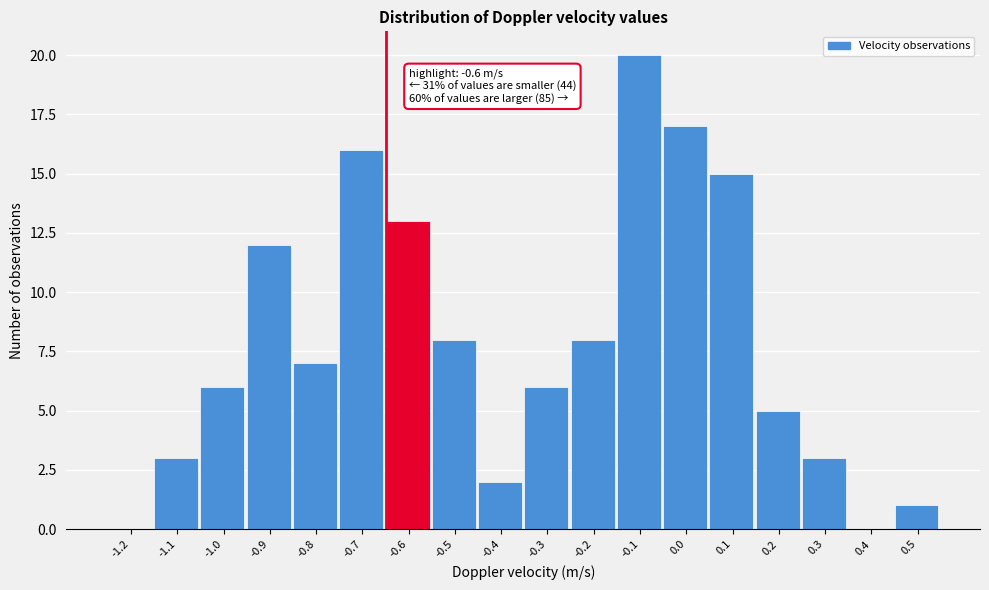

Reading left to right, list all the values displayed in this chart.

-1.2=0	-1.1=3	-1.0=6	-0.9=12	-0.8=7	-0.7=16	-0.6=13	-0.5=8	-0.4=2	-0.3=6	-0.2=8	-0.1=20	0.0=17	0.1=15	0.2=5	0.3=3	0.4=0	0.5=1